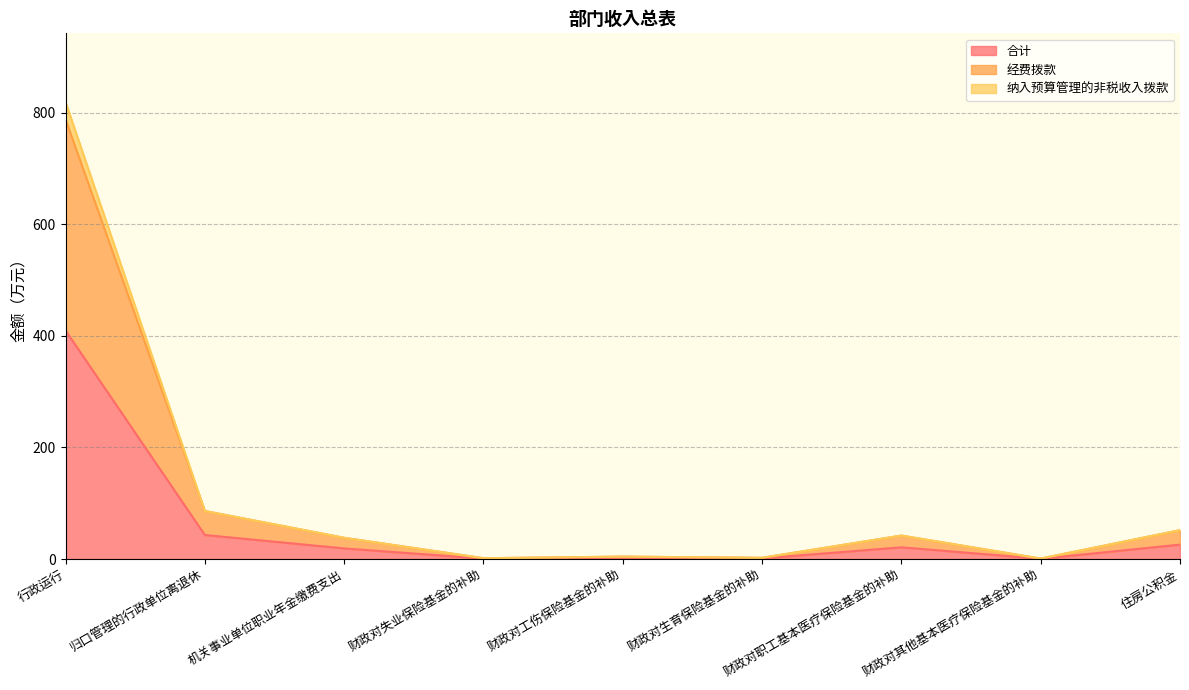

At which category is the sum across all series the highest?

行政运行